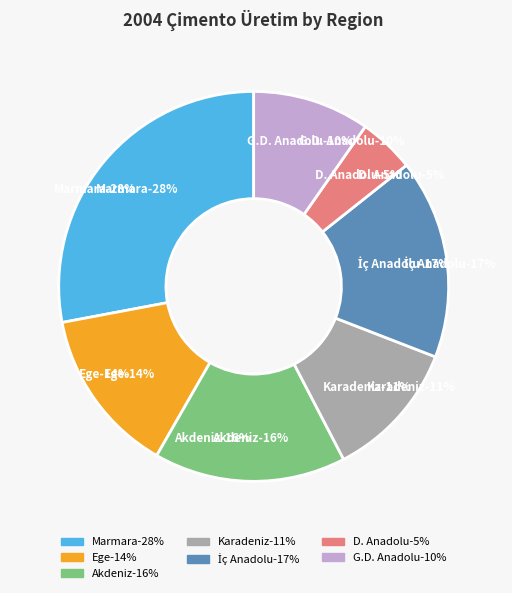

True or false: Akdeniz accounts for 1% of the total.

False